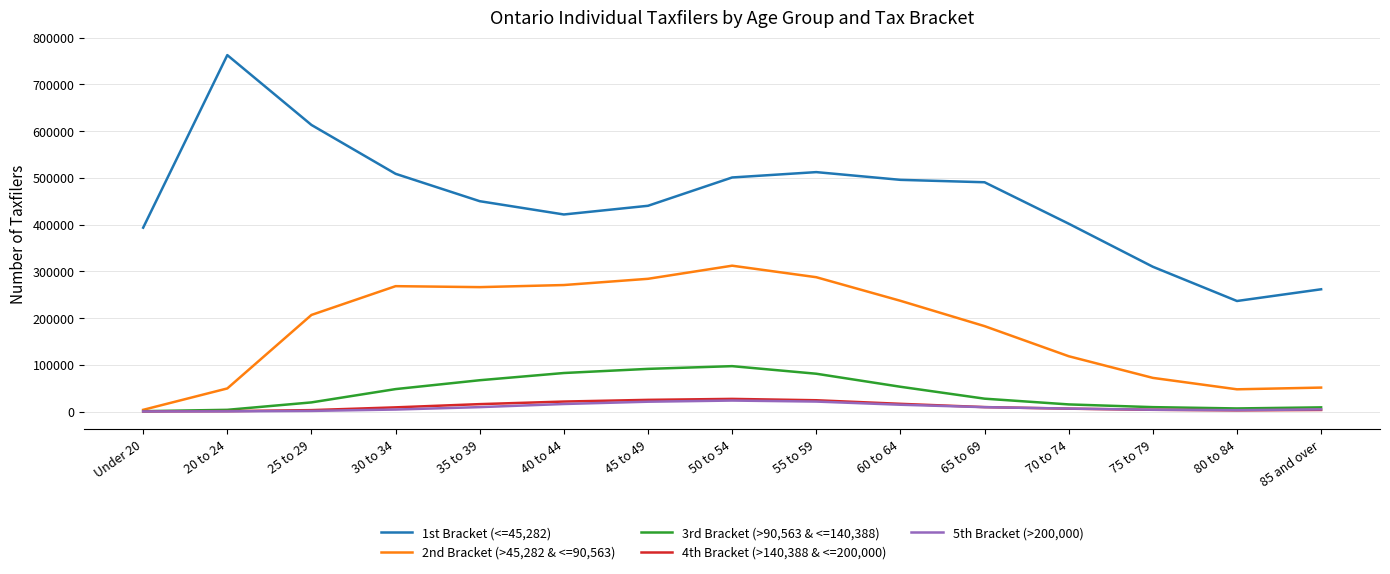

True or false: 2nd Bracket (>45,282 & <=90,563) and 1st Bracket (<=45,282) intersect in this chart.

False